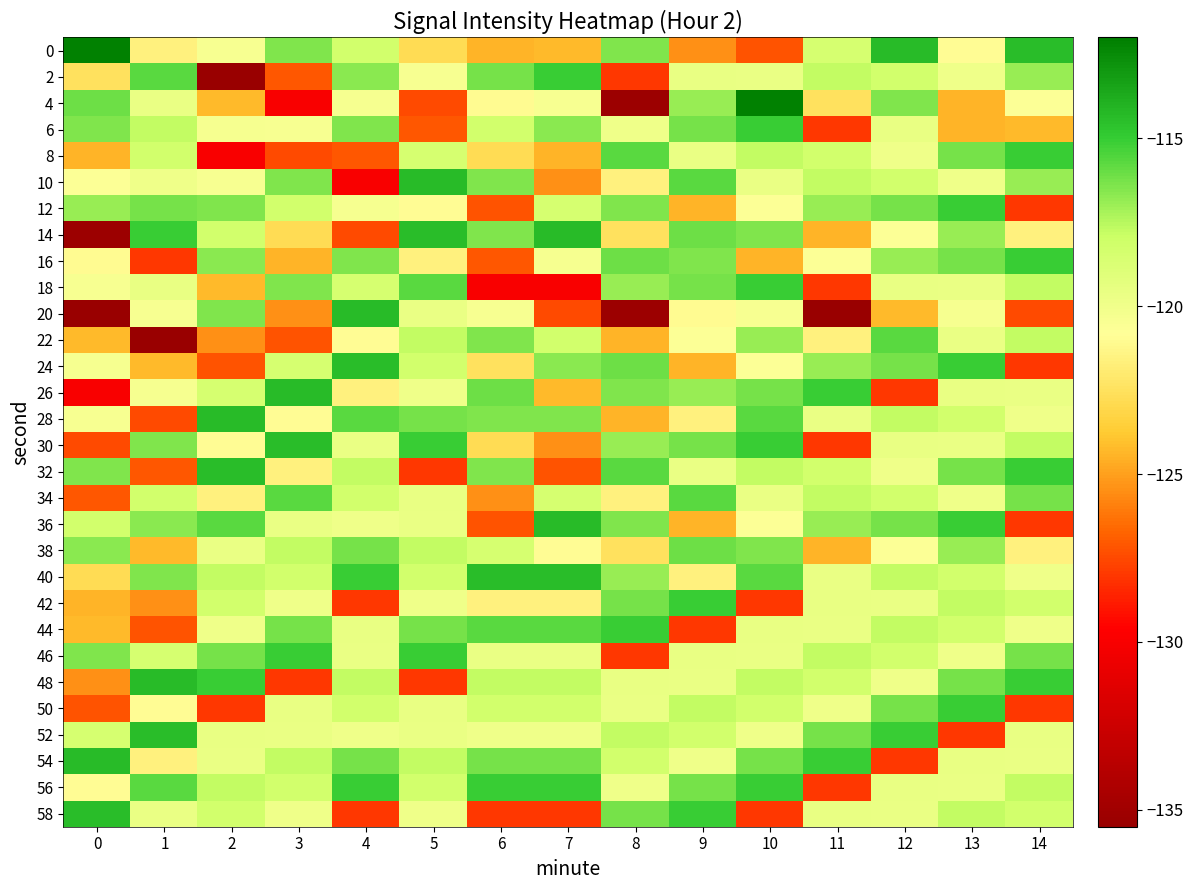

List the series in order of their peak value, lowest first.

38, 22, 34, 2, 6, 8, 12, 16, 18, 42, 44, 46, 50, 56, 24, 30, 32, 40, 52, 58, 10, 14, 20, 26, 28, 36, 48, 54, 0, 4